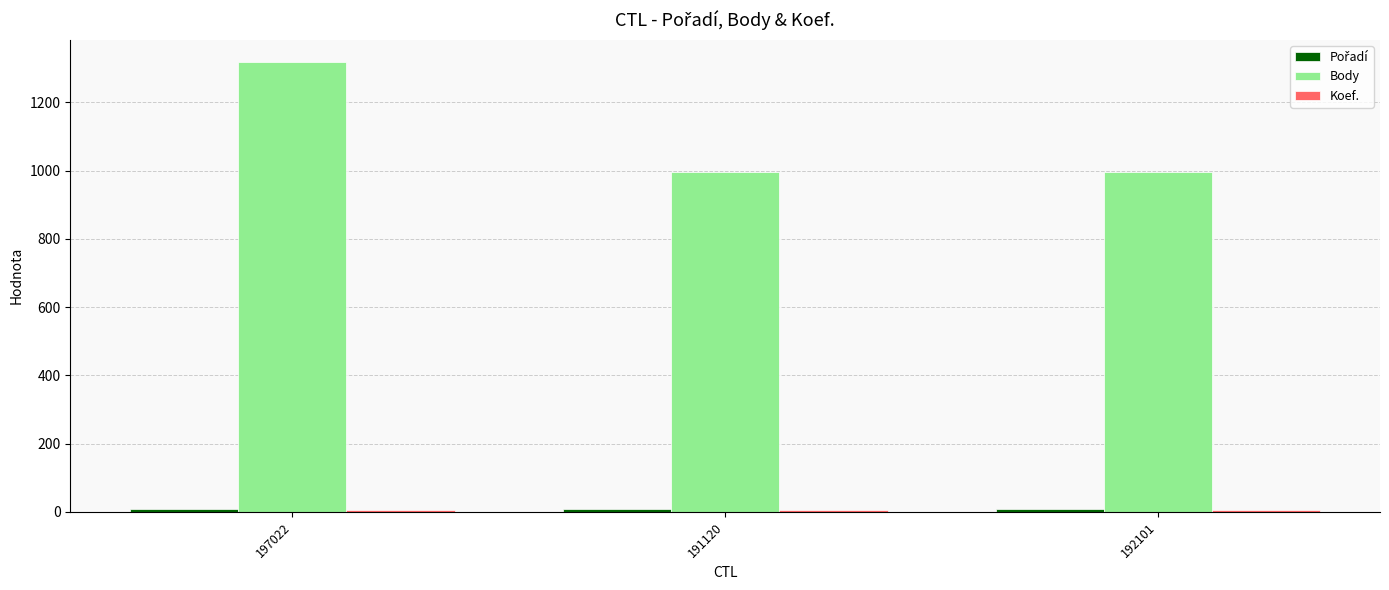

The value of Body at 192101 is 997. True or false?

True